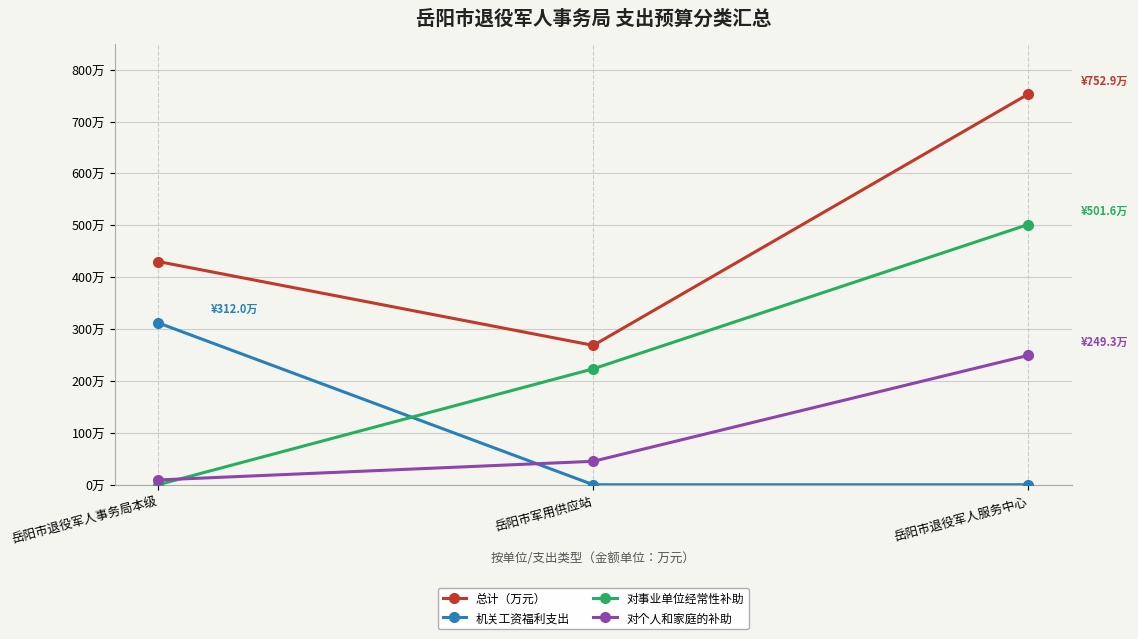

Reading left to right, extract all data points from this chart.

总计（万元）: 430.2	268.6	752.9
机关工资福利支出: 312.0	0.0	0.0
对事业单位经常性补助: 0.0	223.4	501.6
对个人和家庭的补助: 9.2	45.2	249.3